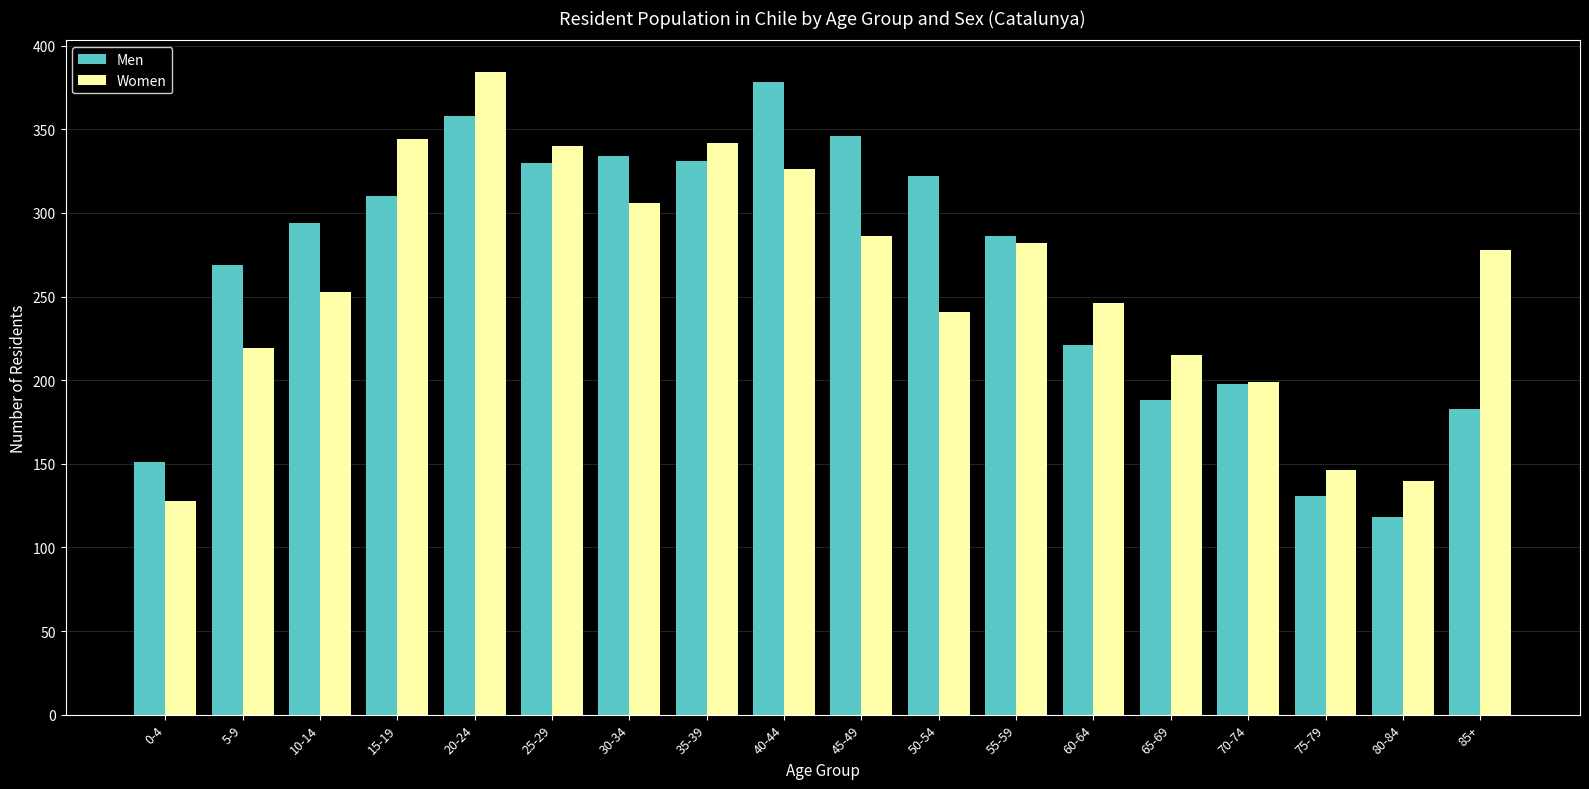

At which label does Men reach its peak?

40-44